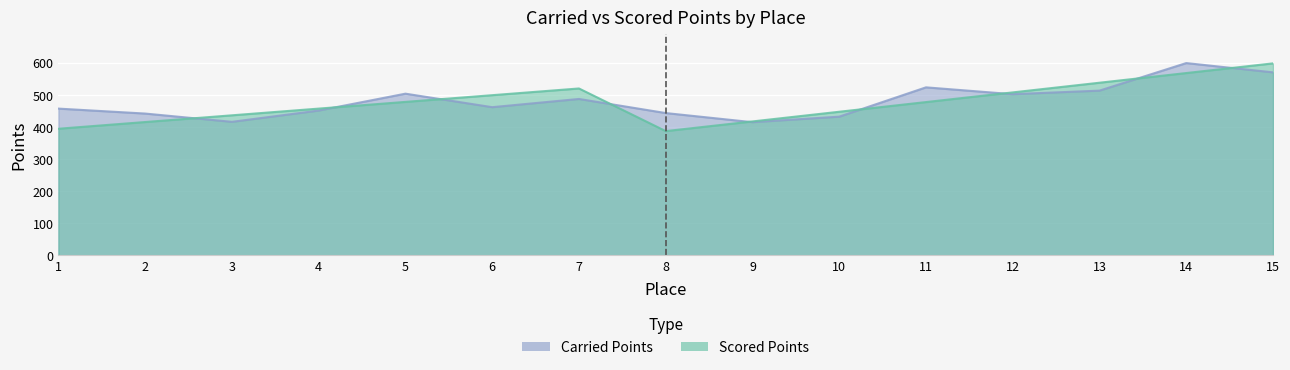

Reading right to left, extract all data points from this chart.

Carried Points: 569.6	598.5	512.7	501.7	522.9	431.7	414.5	442.9	486.8	461.2	503.3	450.7	415.6	441.4	456.8
Scored Points: 597.6	567.5	537.3	507.2	477.1	447.0	416.9	386.7	519.4	498.5	477.7	456.8	435.9	415.0	394.1